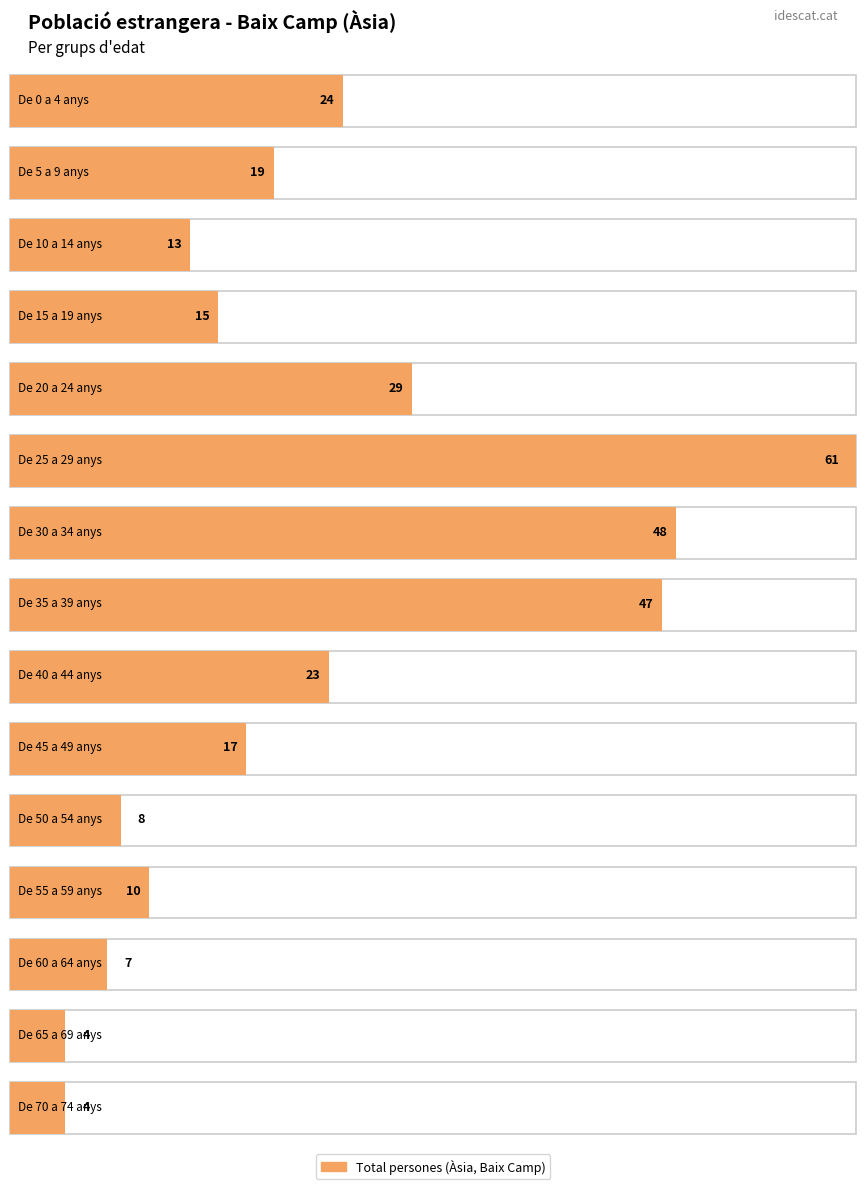

The value of Total at De 70 a 74 anys is 6. True or false?

False